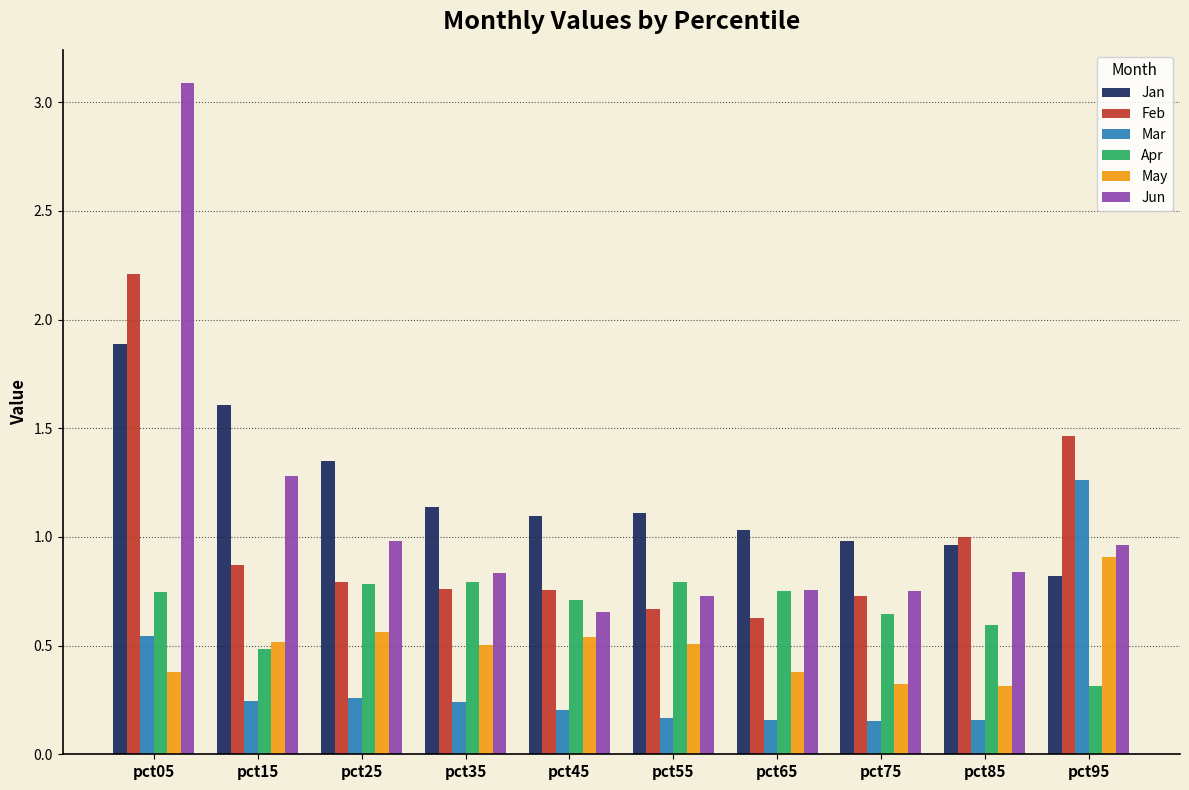

Where is Apr nearest to the value 0?

pct95